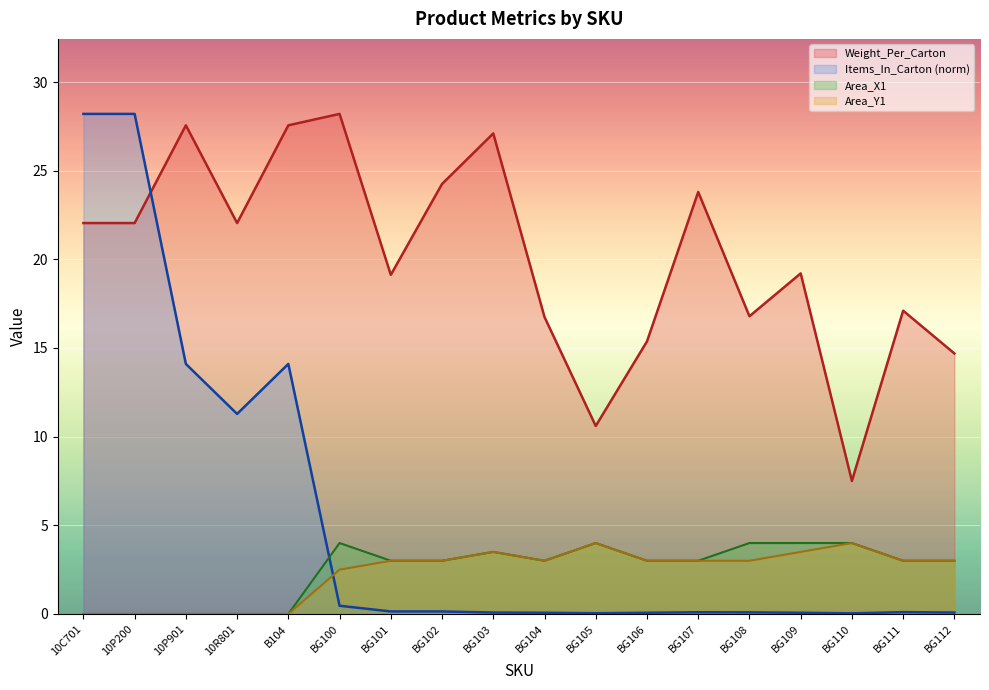

True or false: Weight_Per_Carton has a value of 19.2 at BG109.

True